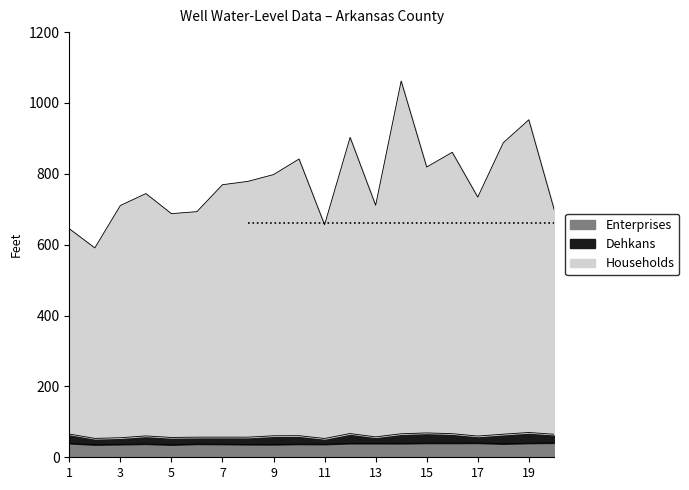

Which series changed the most between 5 and 15?

Well depth